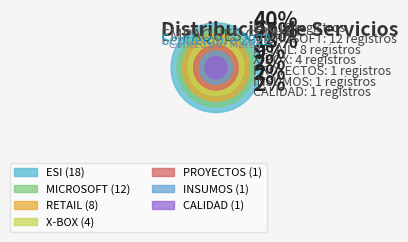

Count the number of slices in the pie.

7